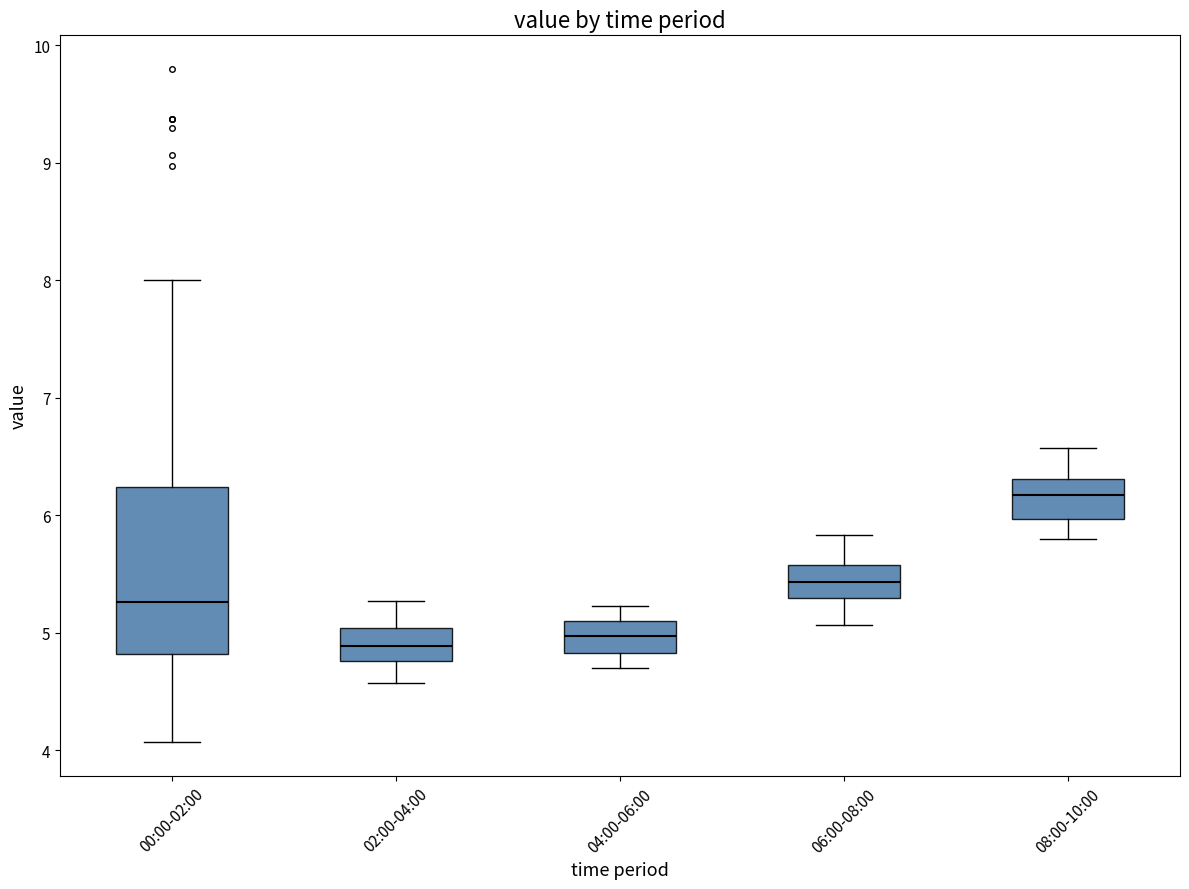

Where does the lower whisker of the box for 02:00-04:00 end on the y-axis? The values are not printed on the chart, so give them approximately, as read against the axis.

4.6